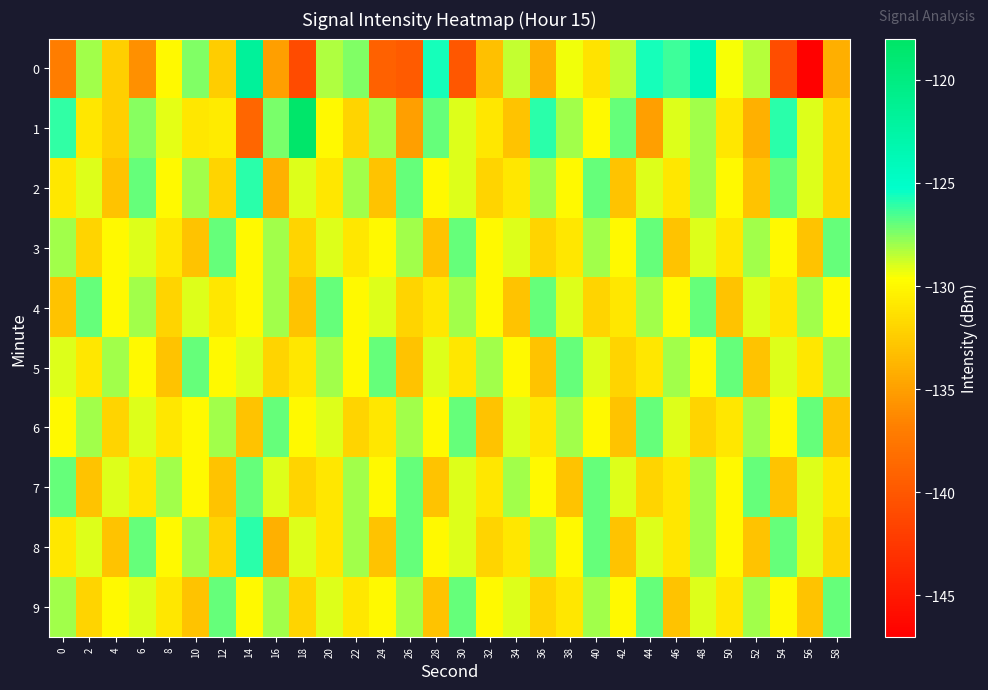

What is the total value across all series at 52?

-1301.4